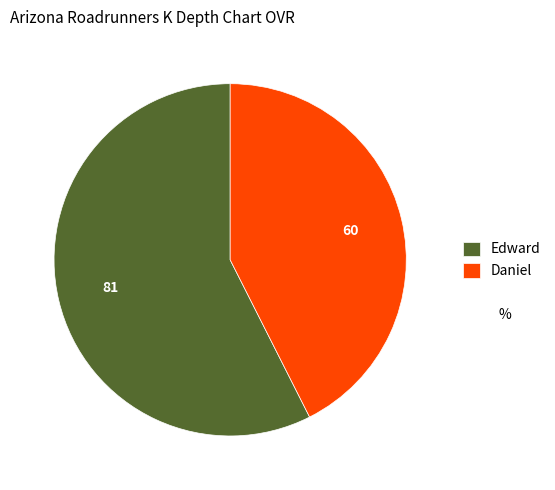

Which slice is the largest?

Edward